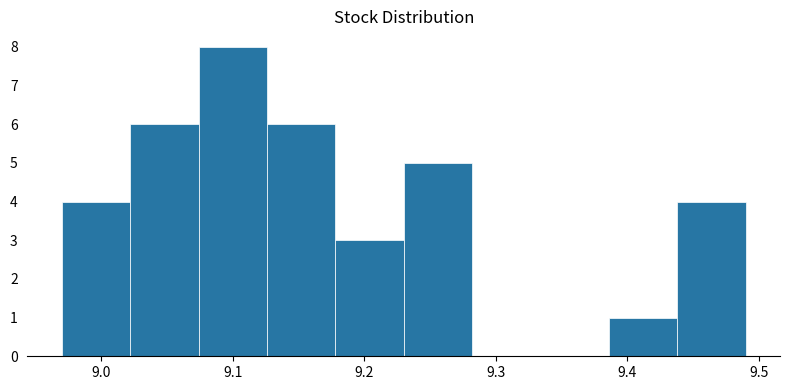

Which range on the x-axis has the tallest bar?

9.074 to 9.126